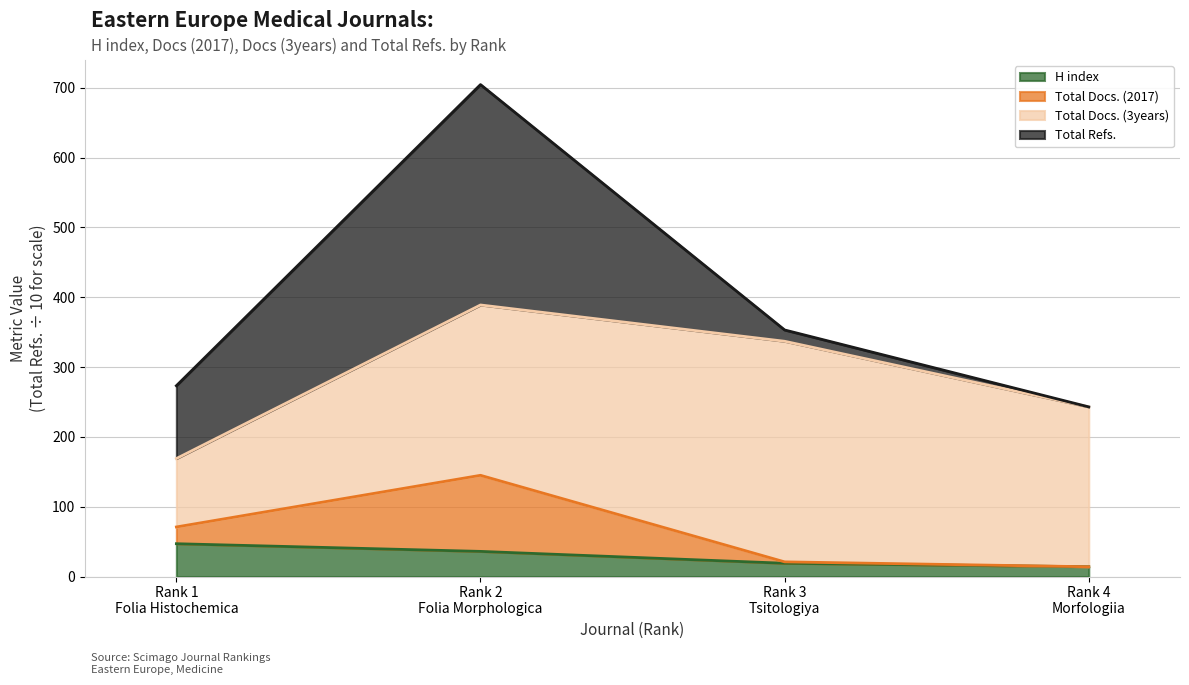

What is the highest value of the H index series?

47.0